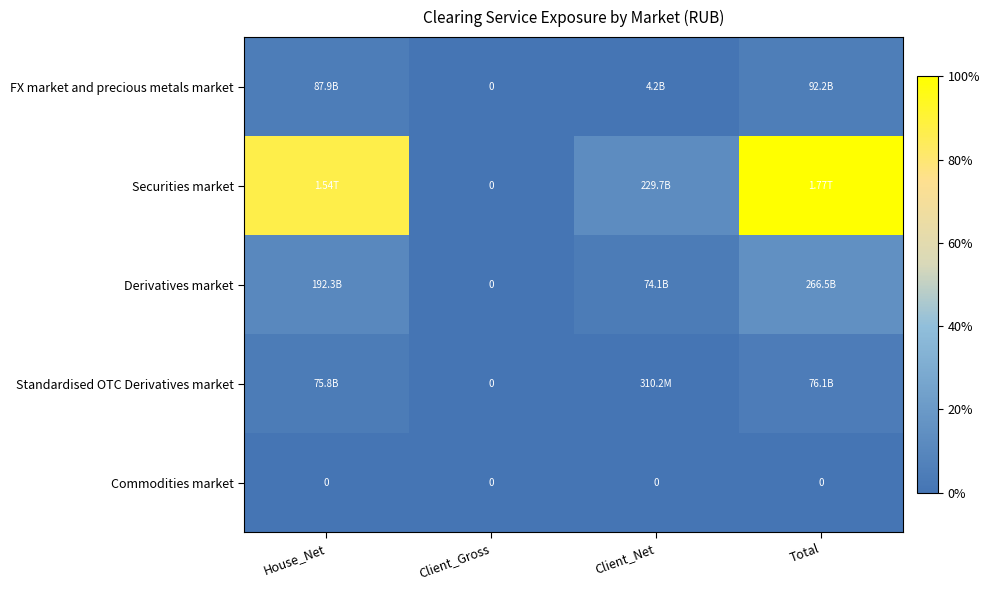

At which category is the sum across all series the highest?

Total